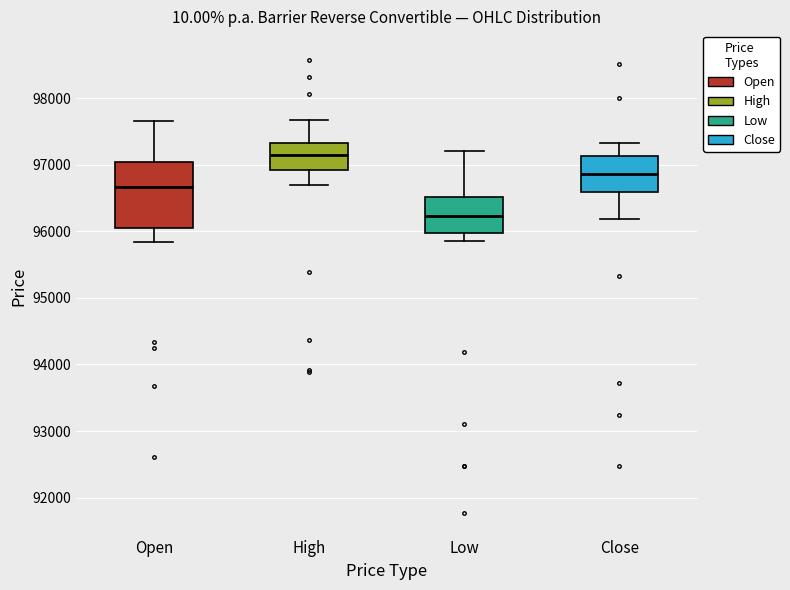

Which box has the lowest median line?

Low